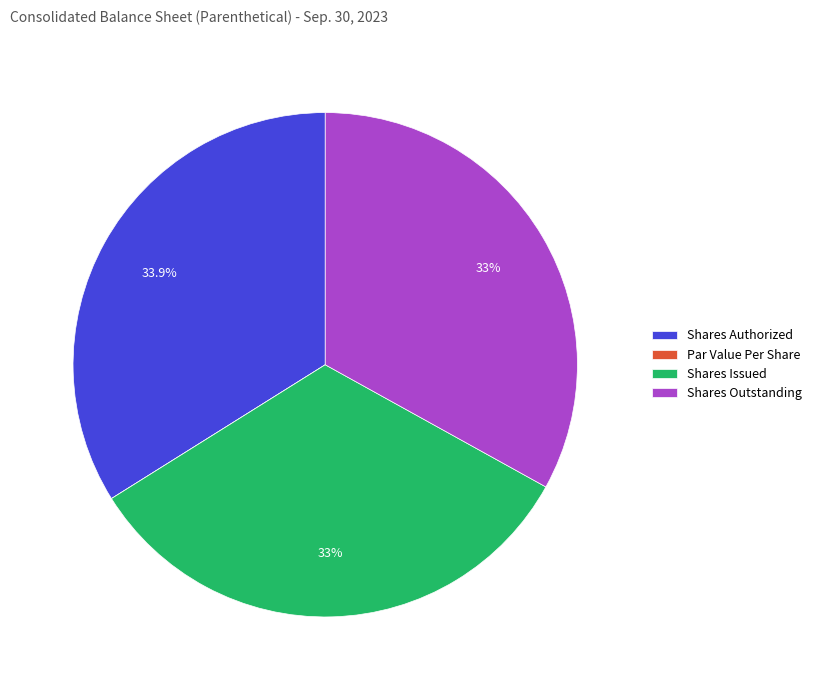

Do Shares Issued and Shares Outstanding together represent more than half of the pie?

Yes